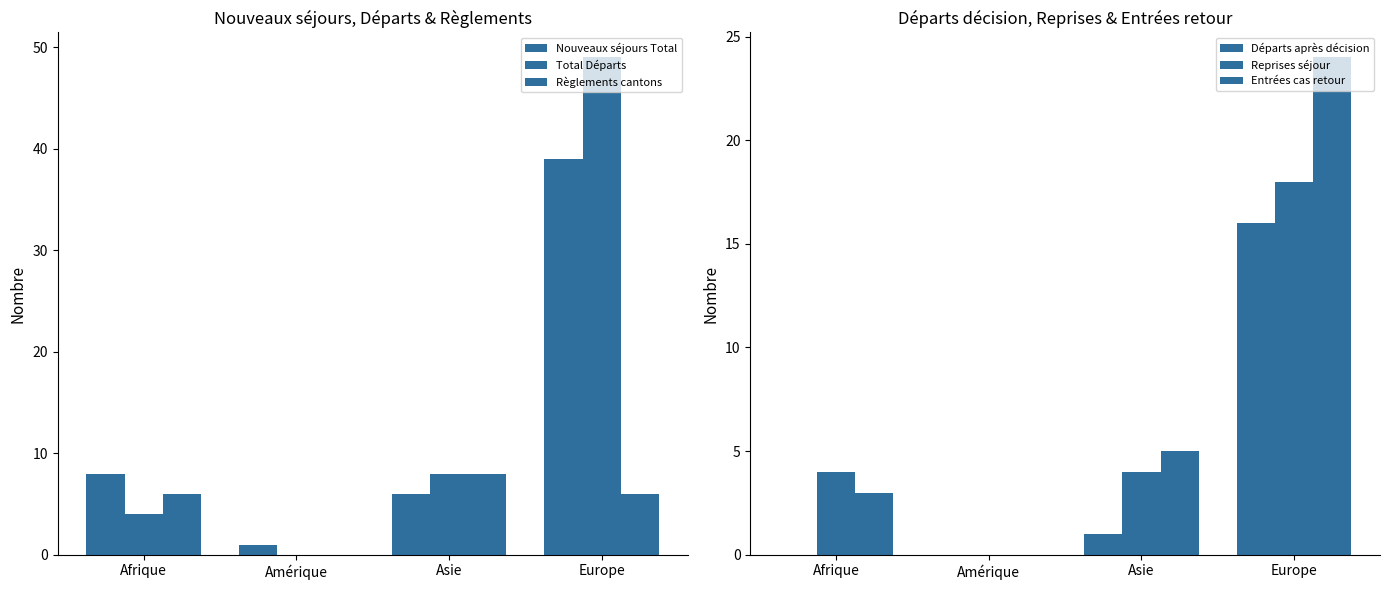

How many values in Départs après décision are above zero?

2